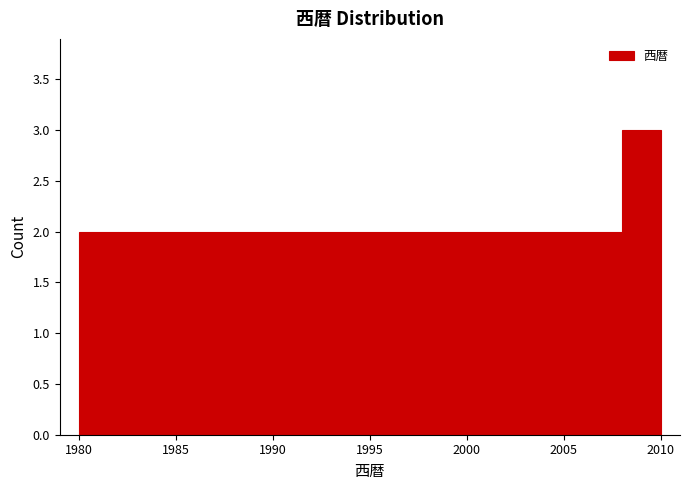

Reading left to right, list every bar in this chart as the range it spans on the x-axis followed by its height. The values are not printed on the chart, so give them approximately, as read against the axis.

1980 to 1982: 2
1982 to 1984: 2
1984 to 1986: 2
1986 to 1988: 2
1988 to 1990: 2
1990 to 1992: 2
1992 to 1994: 2
1994 to 1996: 2
1996 to 1998: 2
1998 to 2000: 2
2000 to 2002: 2
2002 to 2004: 2
2004 to 2006: 2
2006 to 2008: 2
2008 to 2010: 3